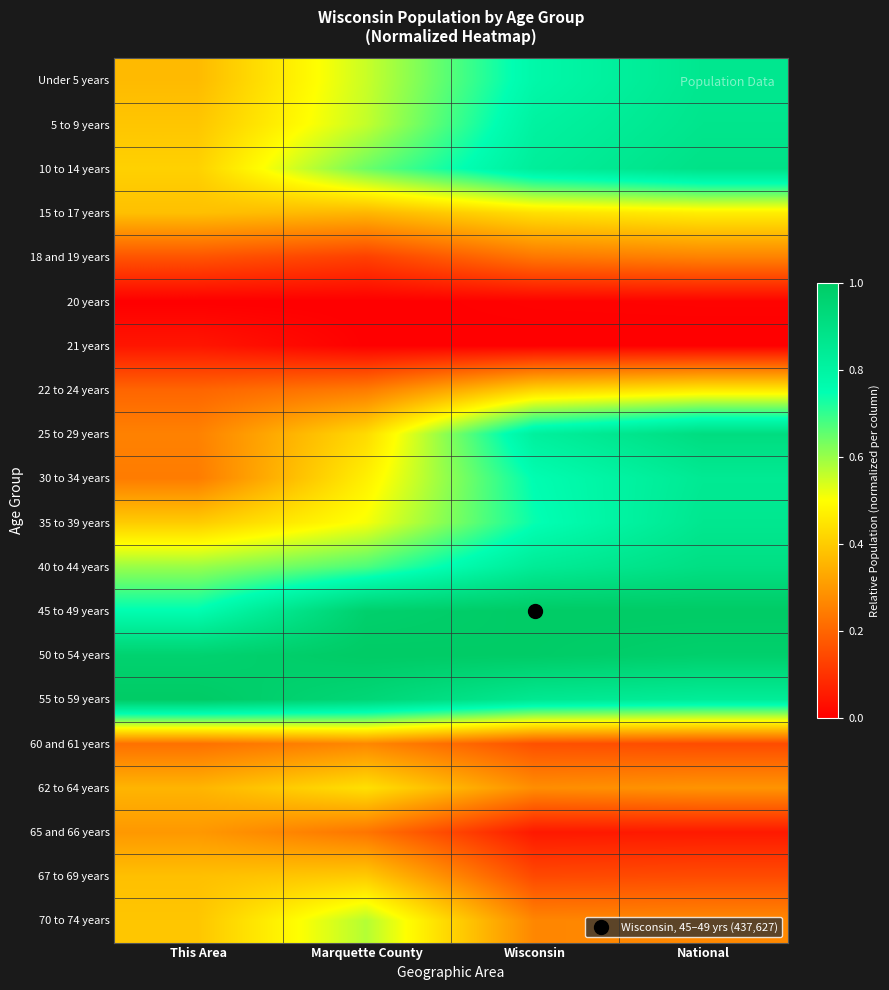

What is the total value across all series at Marquette County?

9.4